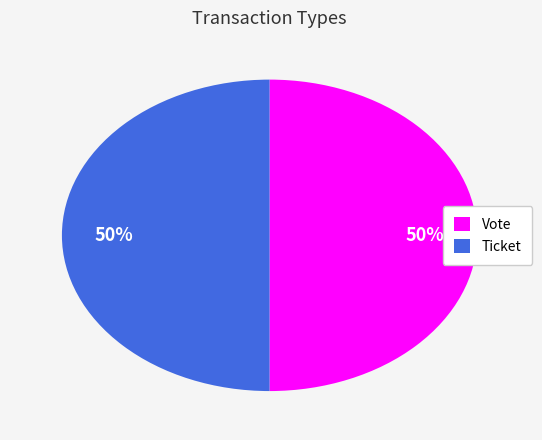

True or false: Vote accounts for 99% of the total.

False